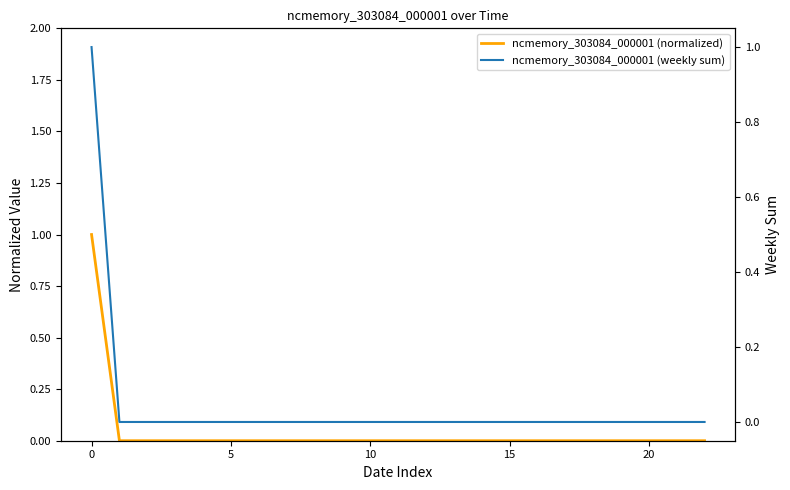

Count the number of categories in the chart.

23